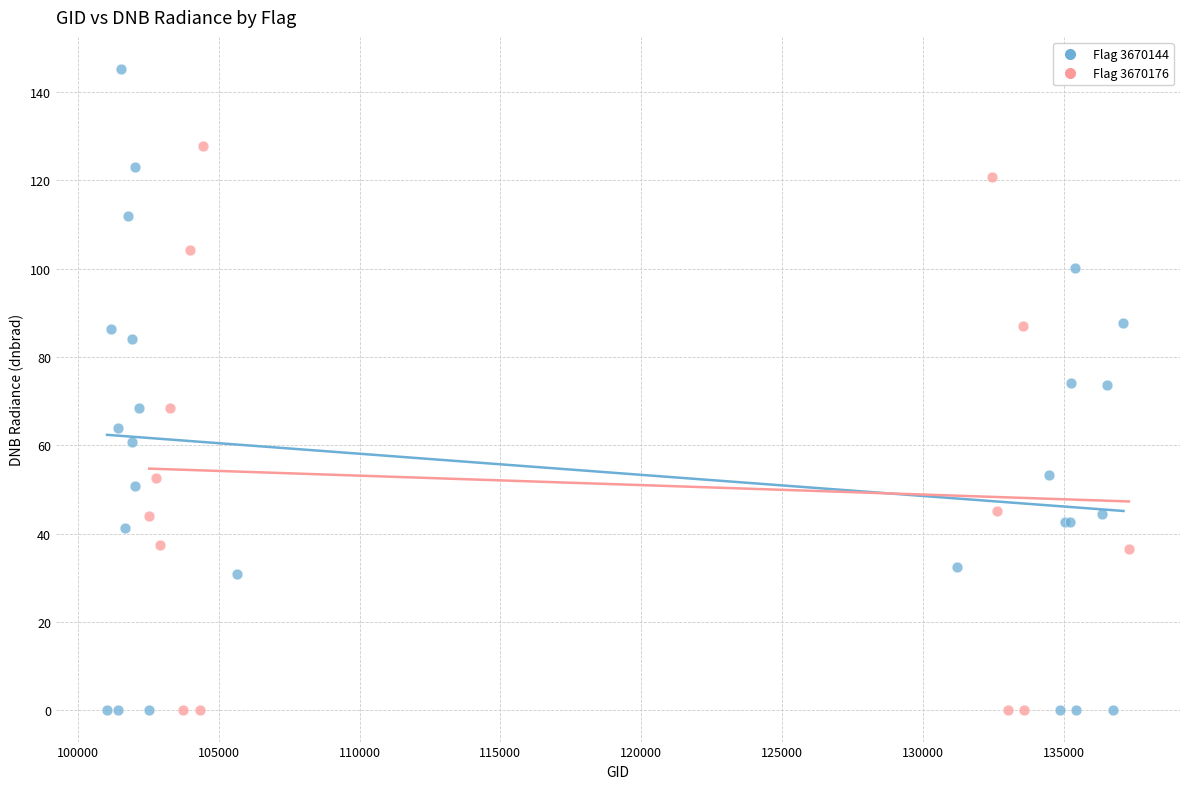

Which series has the widest spread of Y values?

Flag 3670144